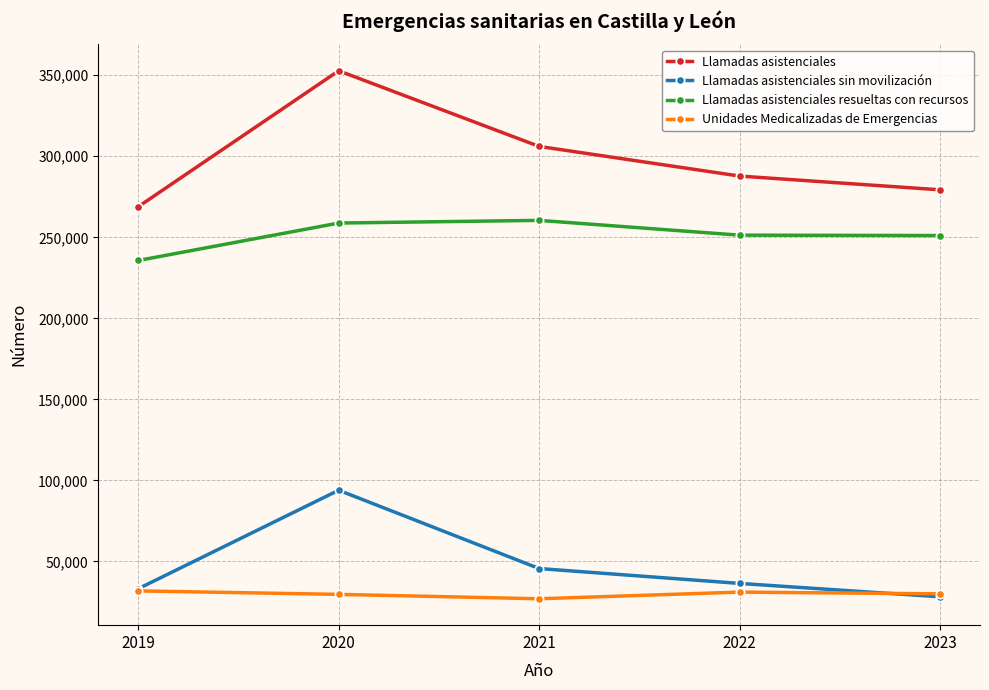

How many values in the Unidades Medicalizadas de Emergencias series are below 30024?

2